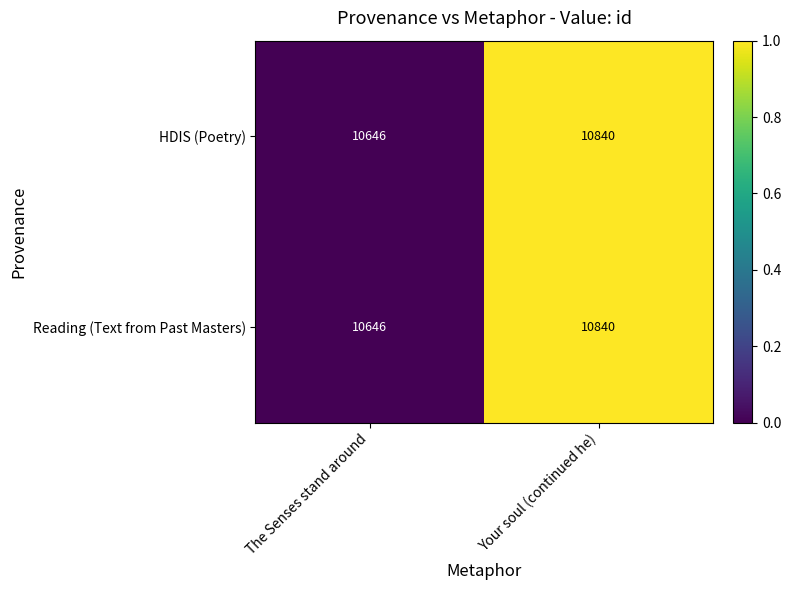

What is the sum of the HDIS (Poetry) values at The Senses stand around and Your soul (continued he)?

21486